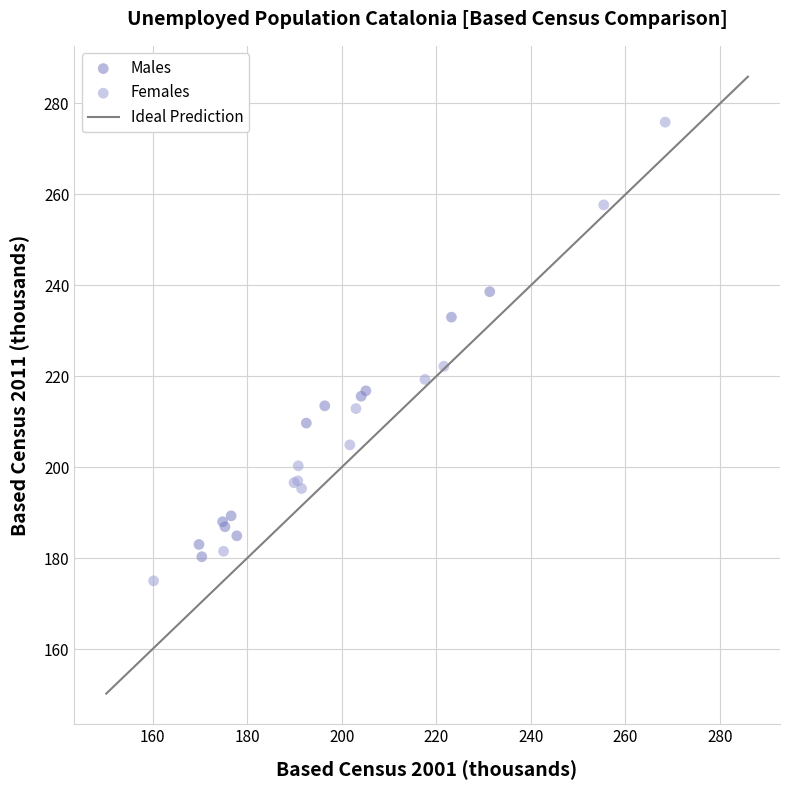

Which series has the widest spread of Y values?

Females